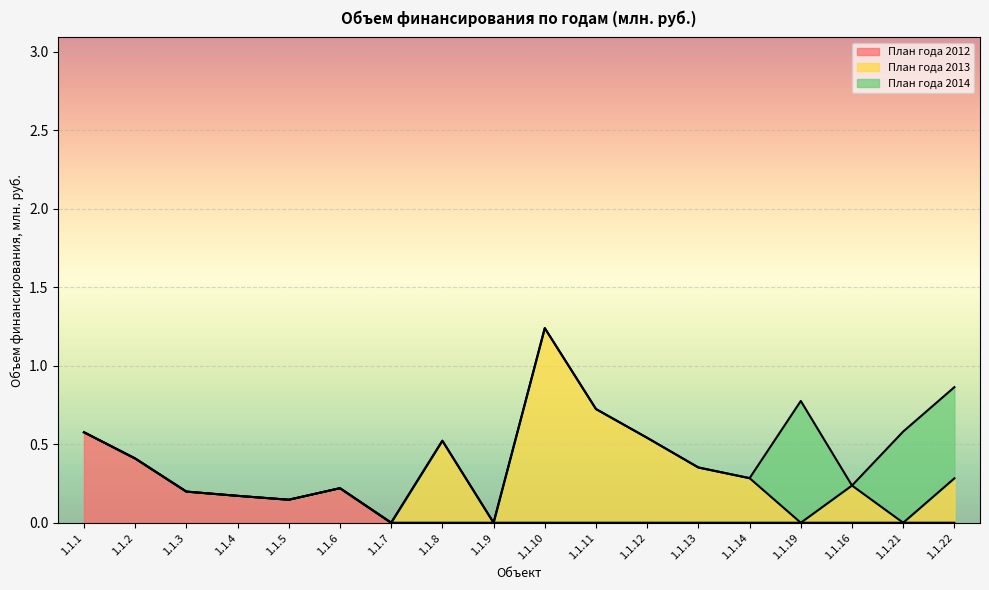

Between which two adjacent categories do План года 2013 and План года 2014 first intersect?

1.1.14 and 1.1.19